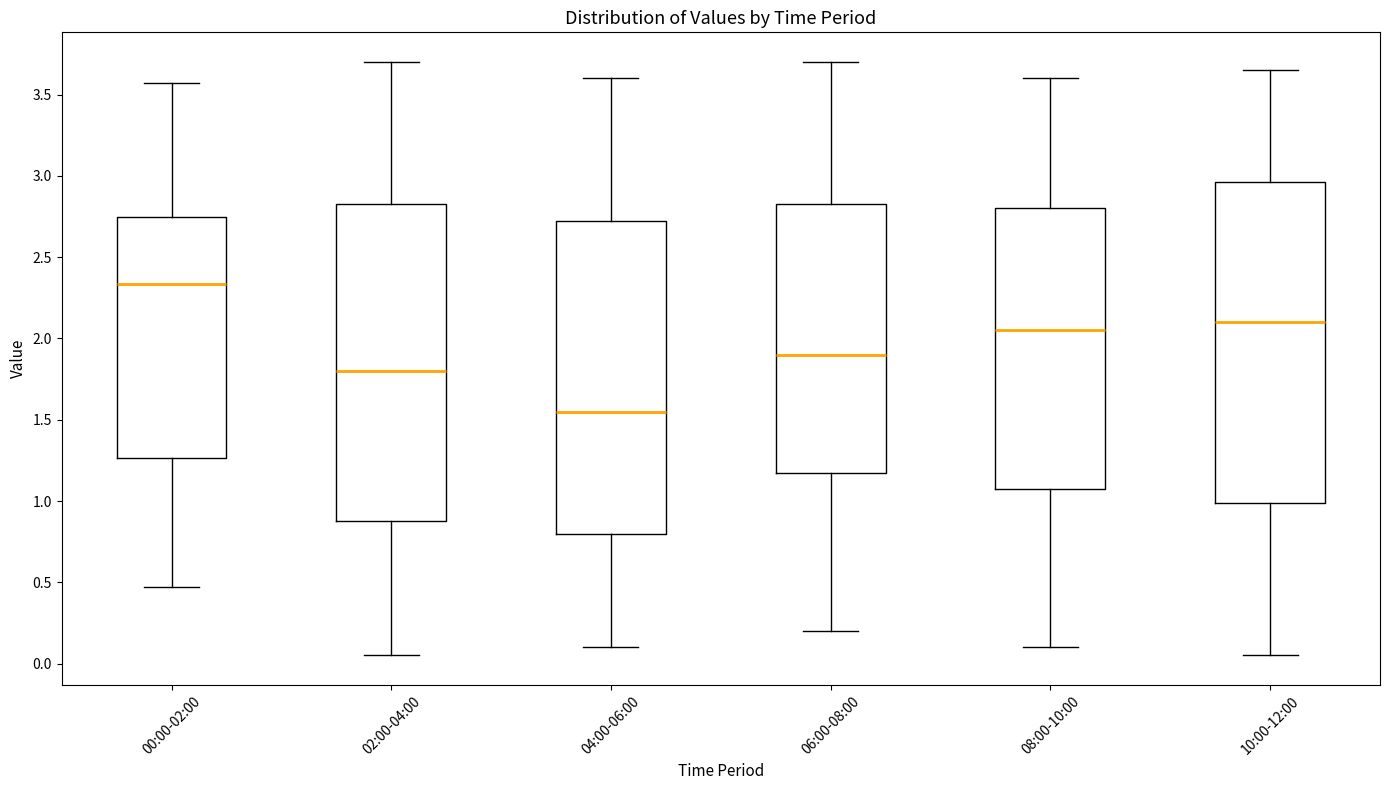

Which box has the highest median line?

00:00-02:00